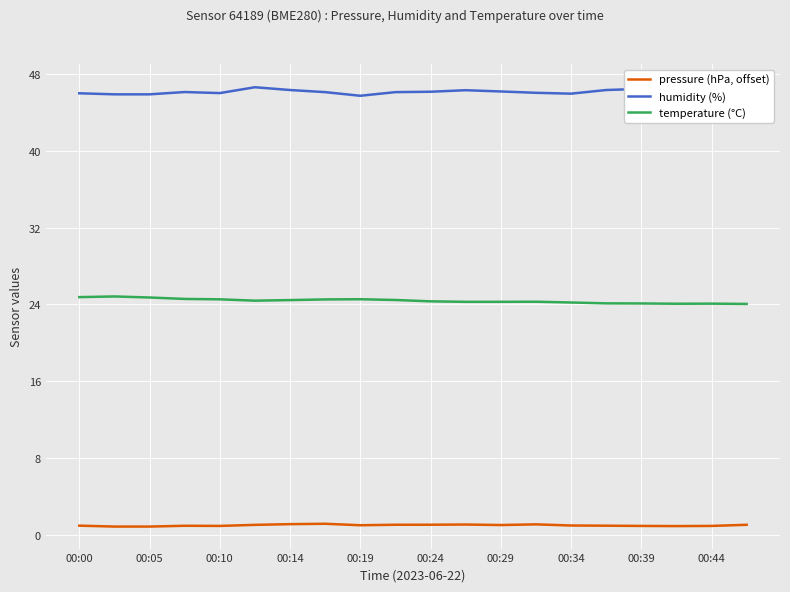

Reading right to left, transcribe all the data shown in this chart.

pressure (hPa, offset): 1.0	0.9	0.9	0.9	0.9	0.9	1.1	1.0	1.0	1.0	1.0	1.0	1.1	1.1	1.0	0.9	0.9	0.8	0.8	0.9
humidity (%): 46.4	46.7	46.6	46.5	46.3	46.0	46.0	46.2	46.3	46.2	46.1	45.7	46.1	46.3	46.6	46.0	46.1	45.9	45.9	46.0
temperature (°C): 24.0	24.1	24.1	24.1	24.1	24.2	24.3	24.3	24.3	24.3	24.4	24.5	24.5	24.4	24.4	24.5	24.6	24.7	24.8	24.8